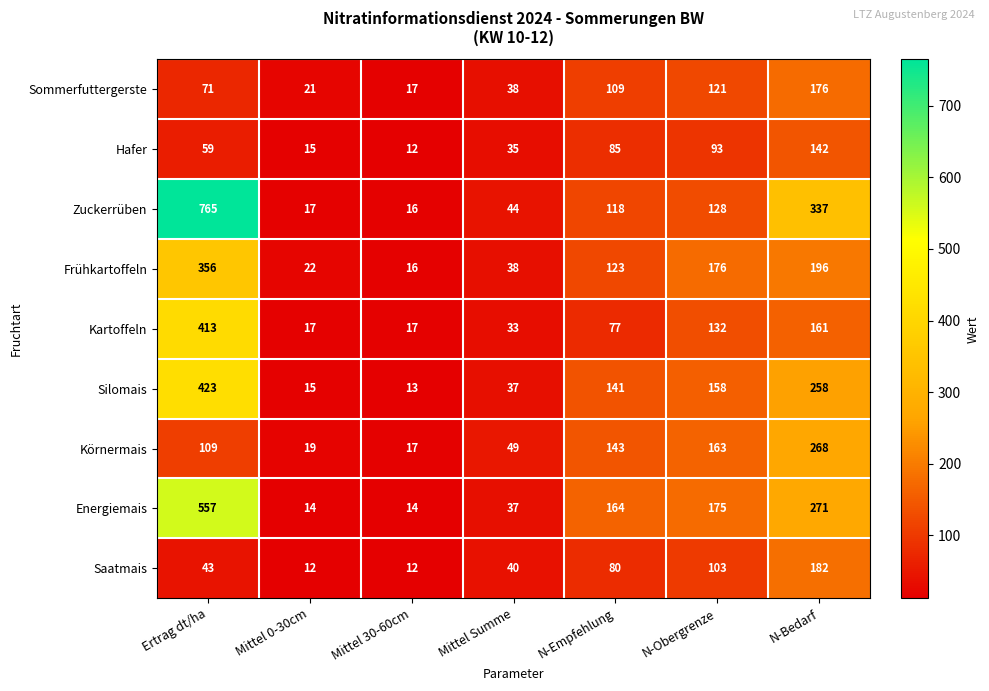

True or false: Saatmais has a value of 12 at Mittel Summe.

False